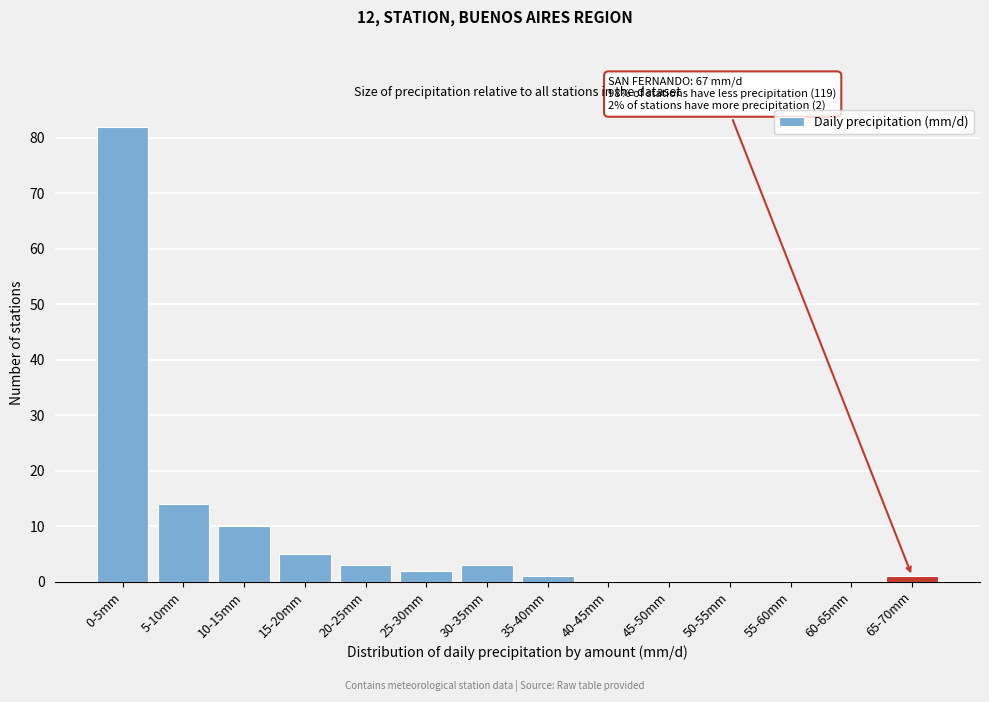

Reading left to right, list all the values displayed in this chart.

0-5mm=82	5-10mm=14	10-15mm=10	15-20mm=5	20-25mm=3	25-30mm=2	30-35mm=3	35-40mm=1	40-45mm=0	45-50mm=0	50-55mm=0	55-60mm=0	60-65mm=0	65-70mm=1